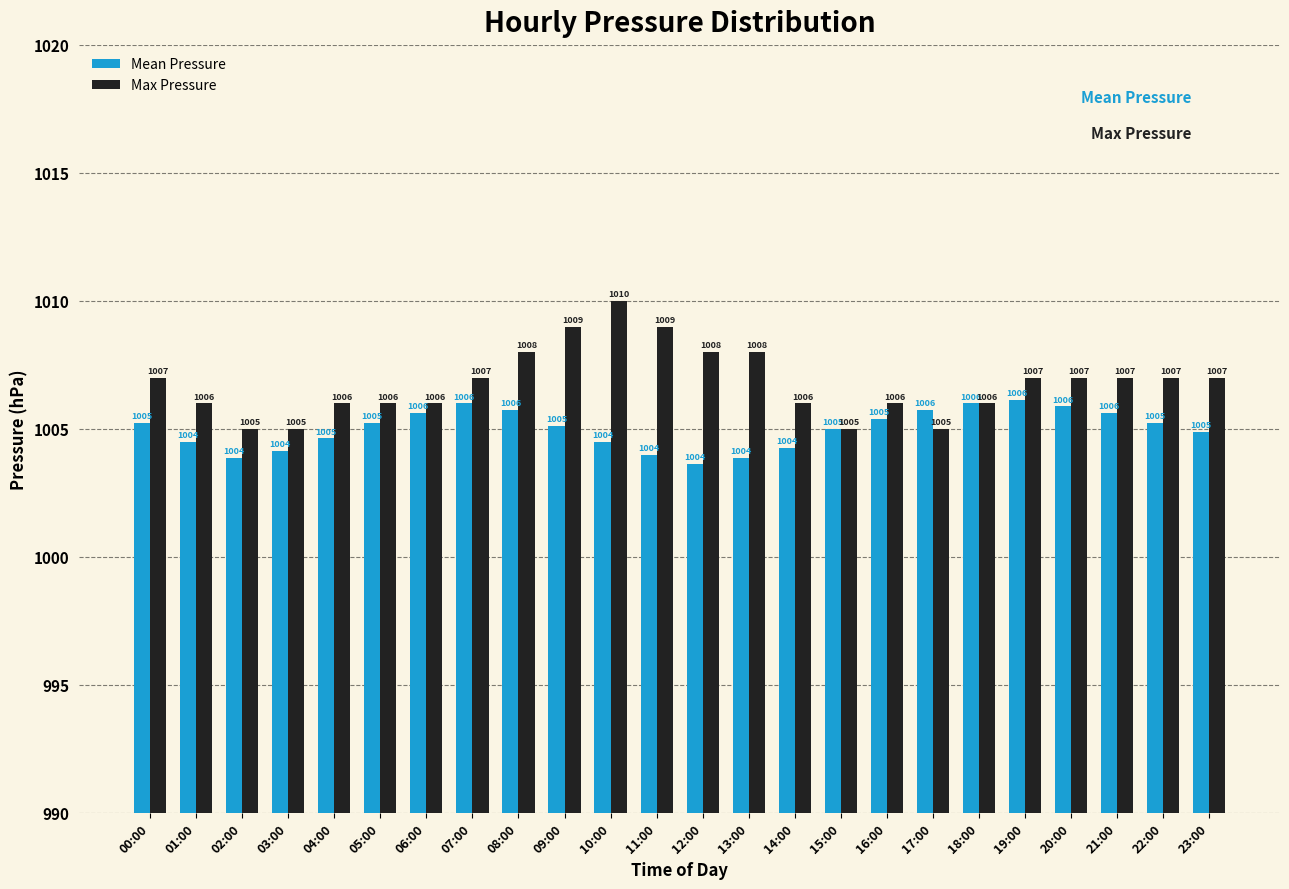

List the series in order of their peak value, lowest first.

Mean Pressure, Max Pressure